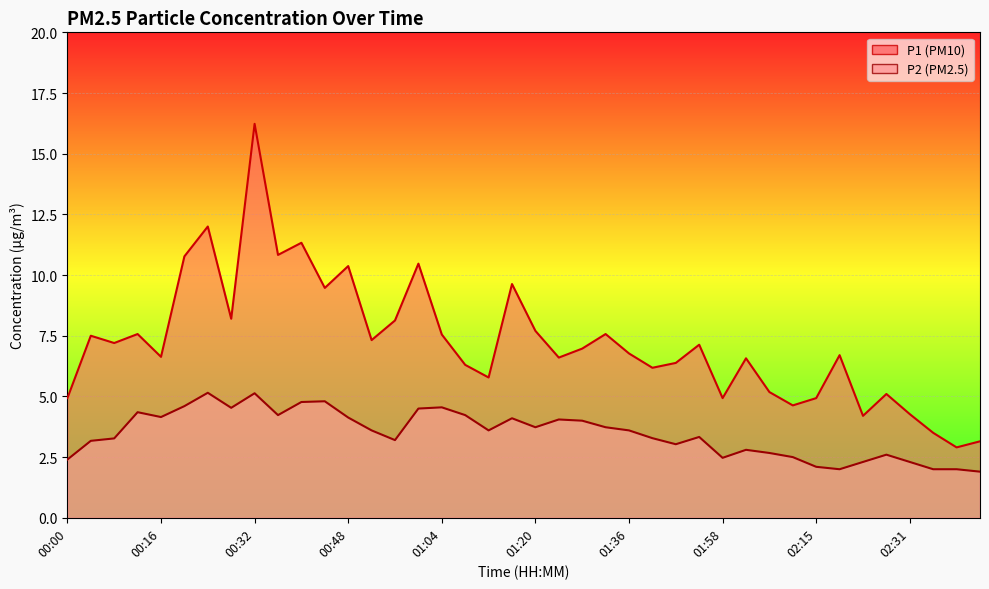

What is the difference between the second highest and minimum values in the P1 series?

9.1